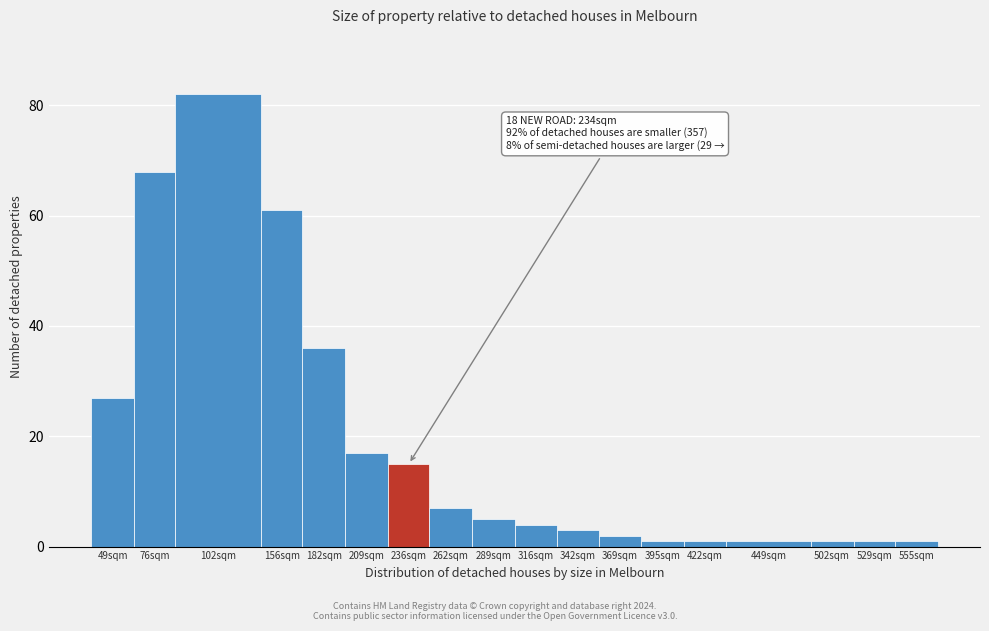

Reading left to right, list all the values displayed in this chart.

27	68	82	61	36	17	15	7	5	4	3	2	1	1	1	1	1	1